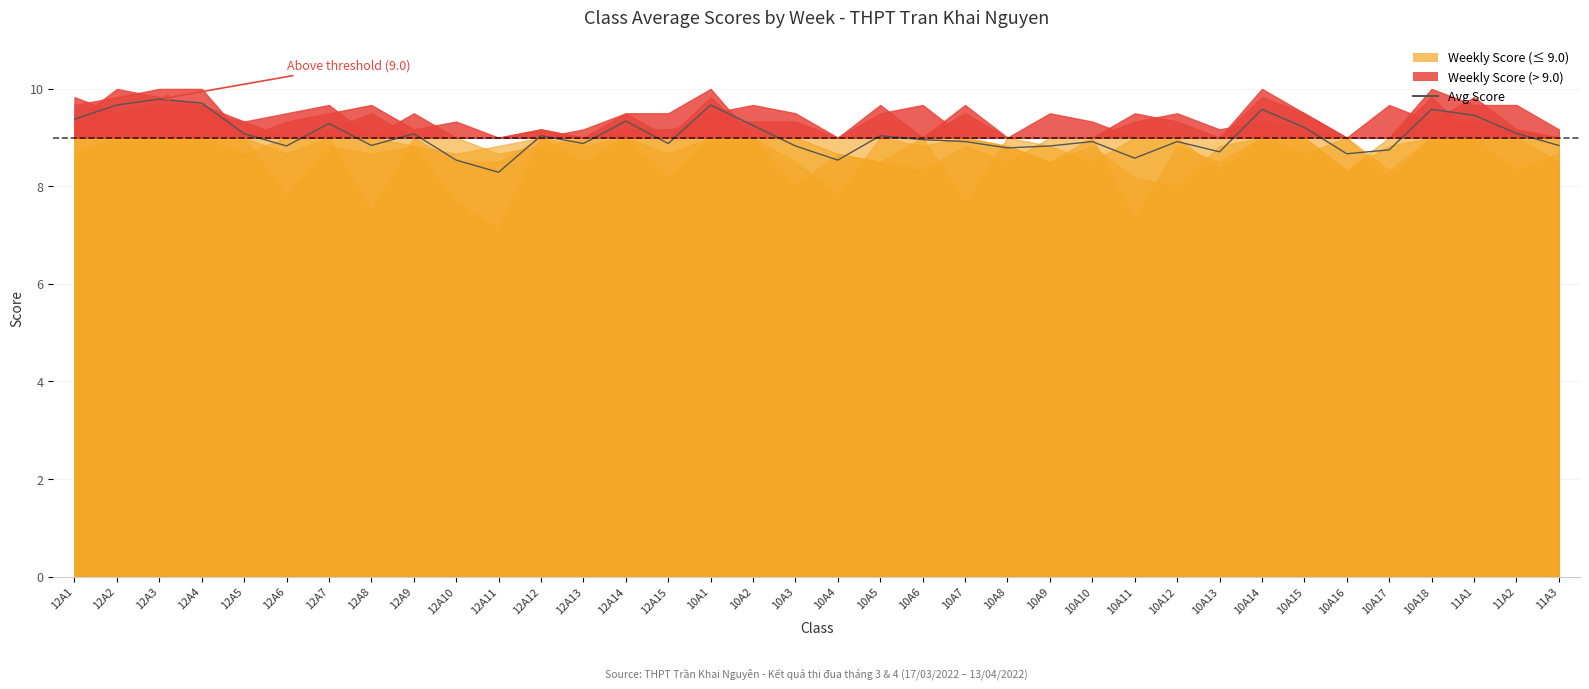

The Avg Score series shows 14.5 at 10A17. True or false?

False